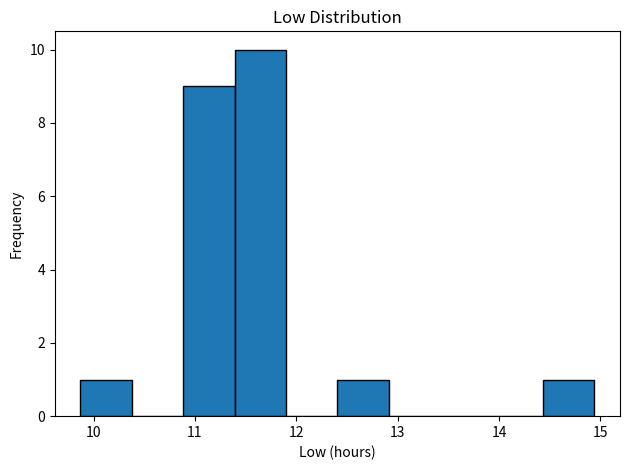

How tall is the bar that spans 14.4 to 14.9 on the x-axis? Neither the bar edges nor the heights are printed on the chart, so give them approximately, as read against the axes.

1